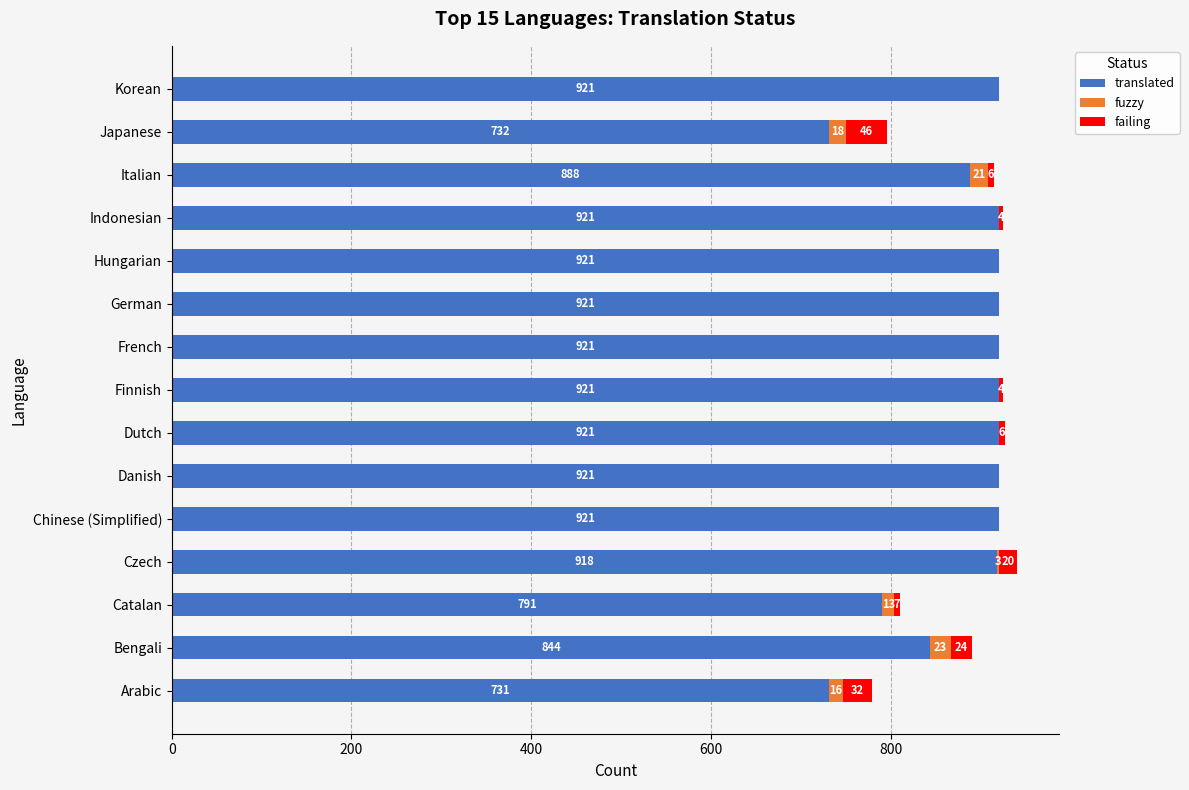

What is the total value across all series at Japanese?

796